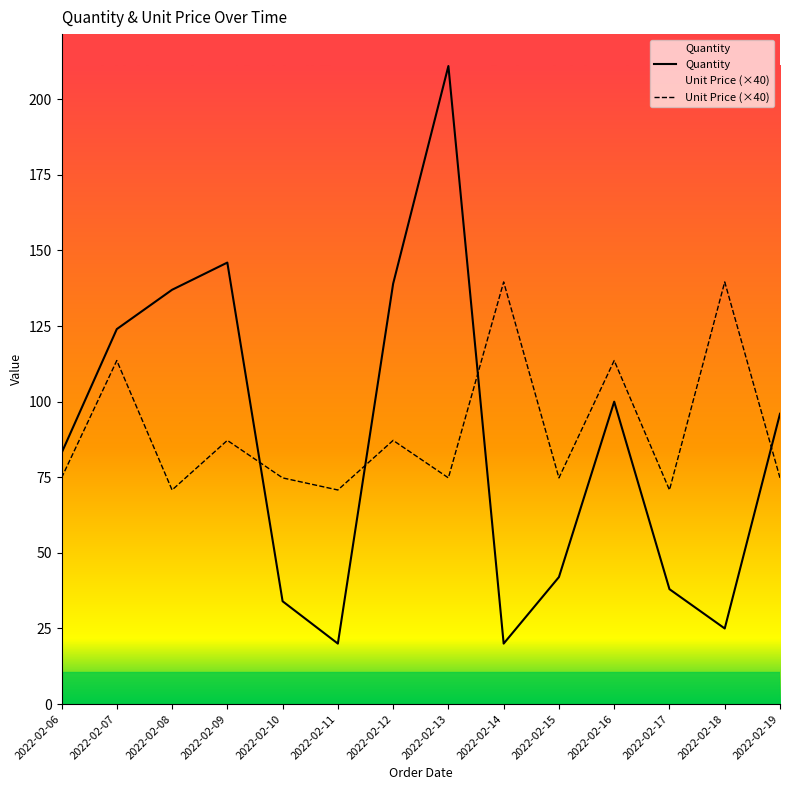

Does the chart have visible grid lines?

No